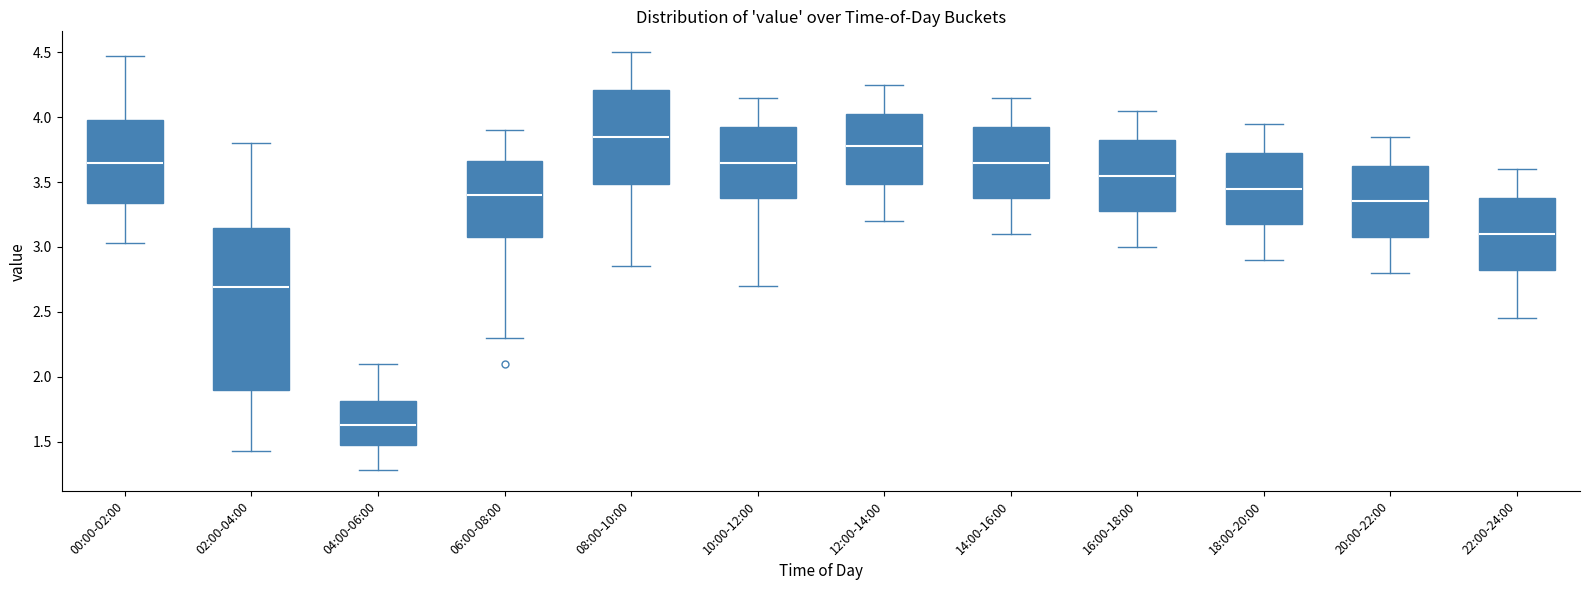

Comparing the boxes themselves (not the whiskers), which one is the tallest?

02:00-04:00